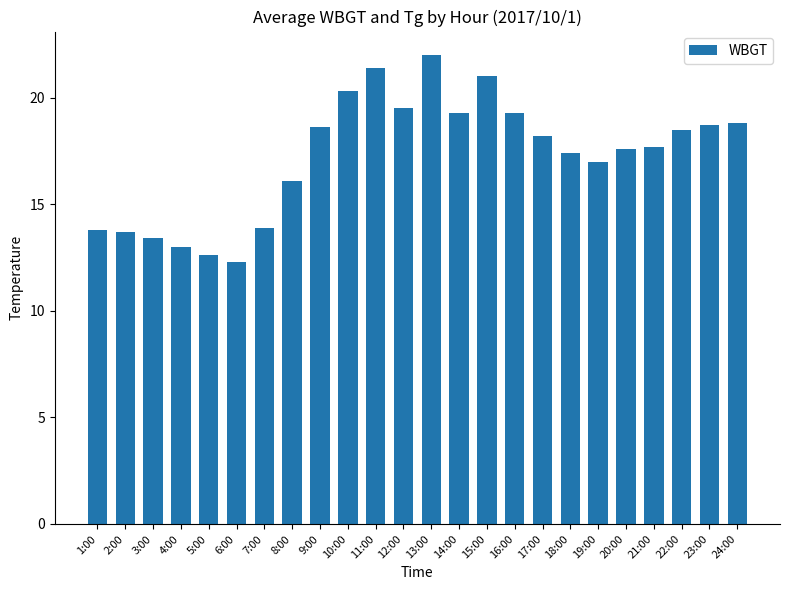

The chart shows a value of 13.0 at 4:00. True or false?

True